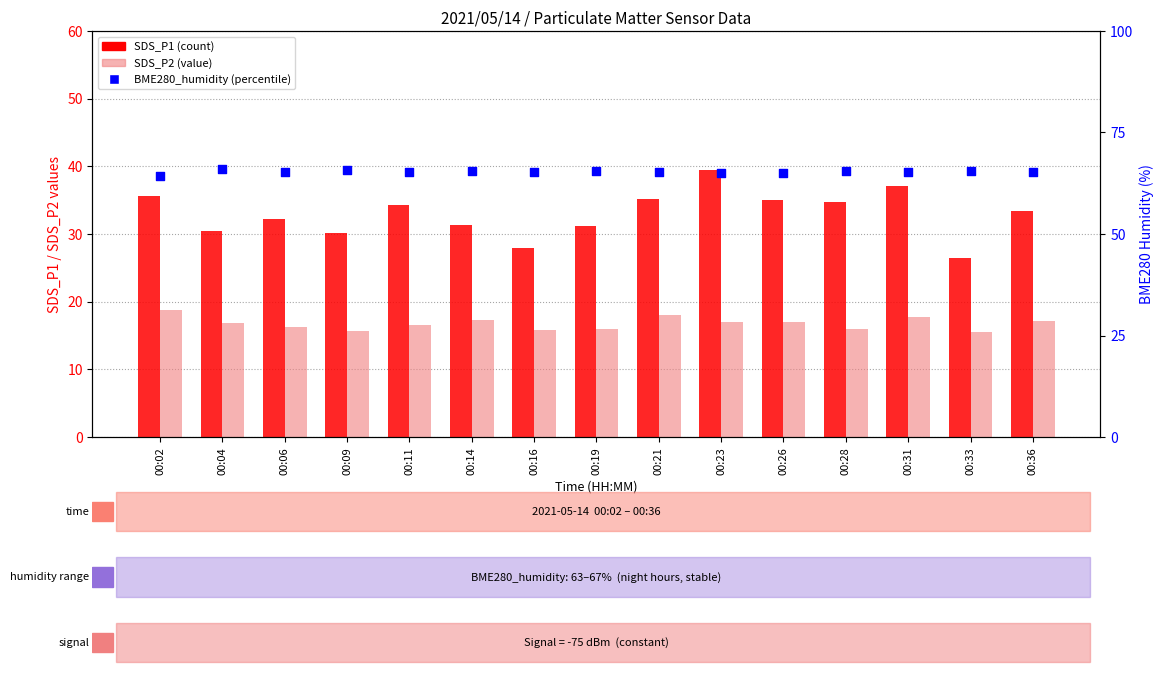

What is the total value across all series at 00:11?

116.2